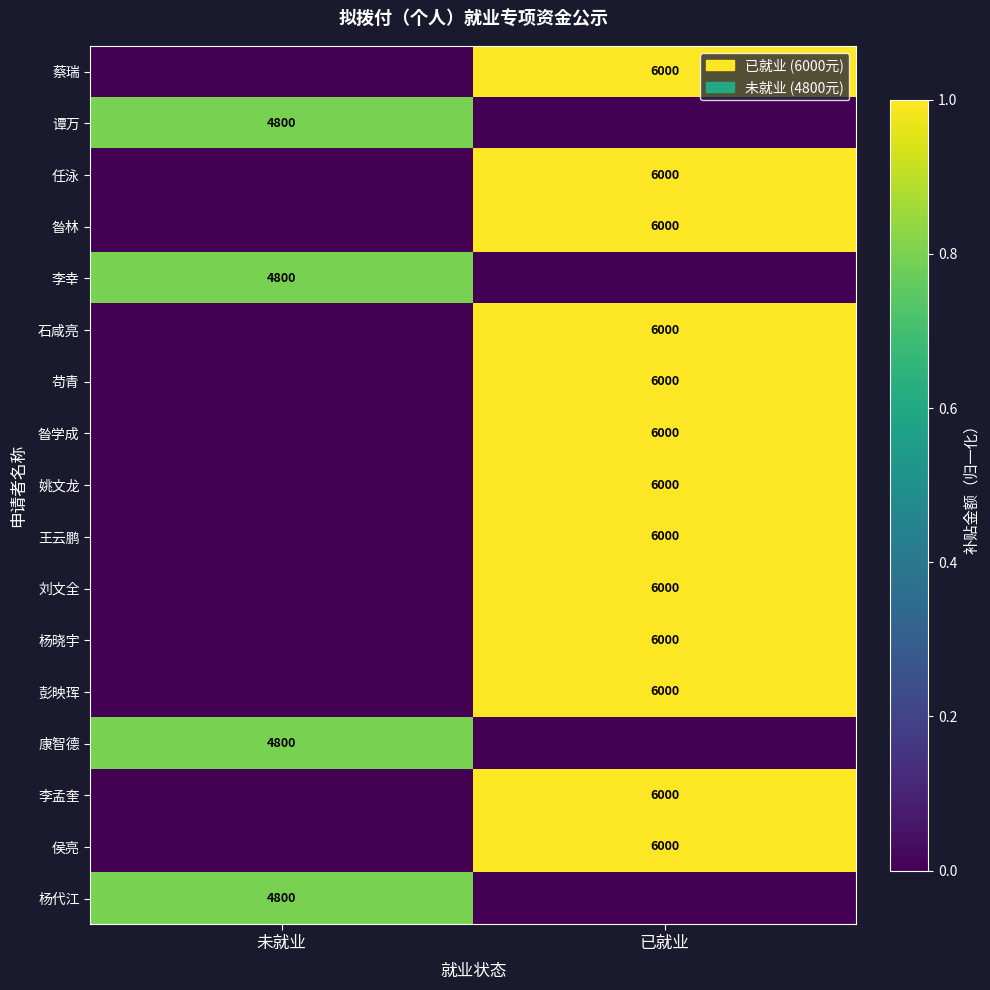

Is it true that 康智德 equals 1238 at 未就业?

False